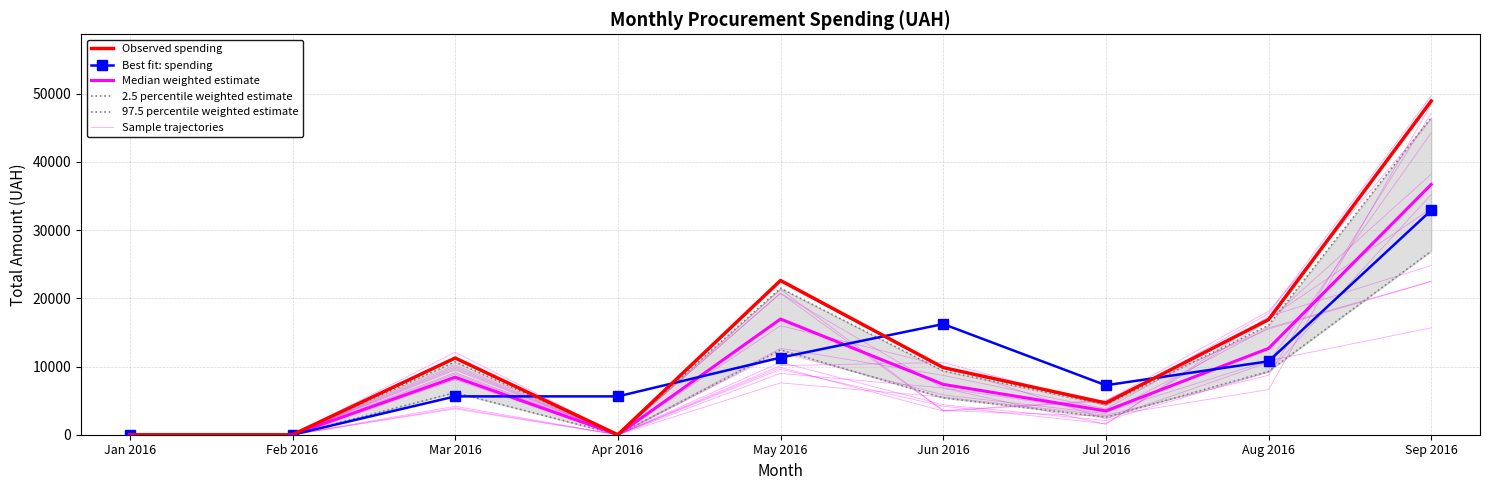

True or false: Best fit: spending has more than 2 points higher than both neighbors.

False